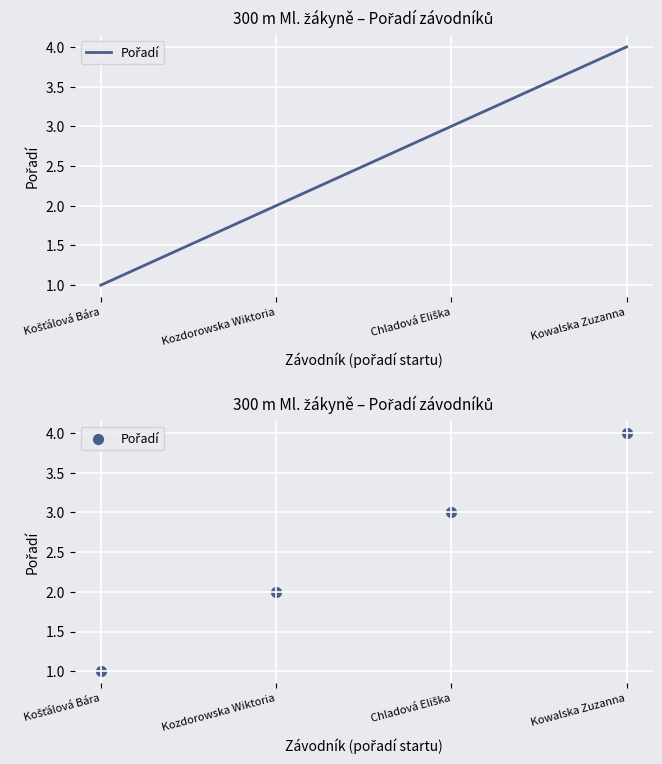

Which has a higher value, Košťálová Bára or Kozdorowska Wiktoria?

Kozdorowska Wiktoria